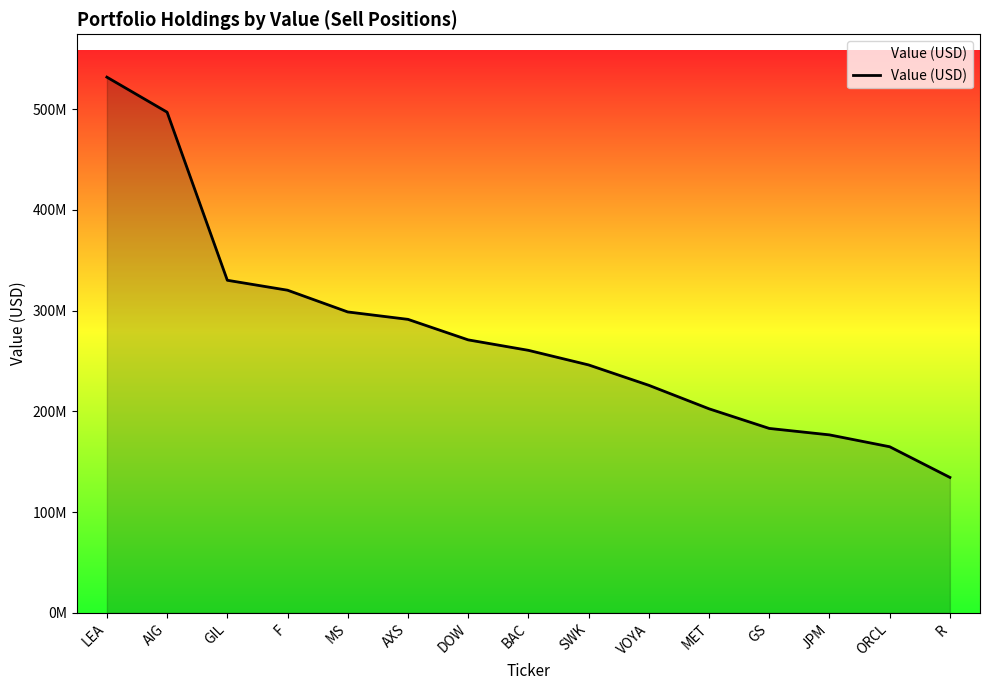

What is the approximate value at GS?

183099000